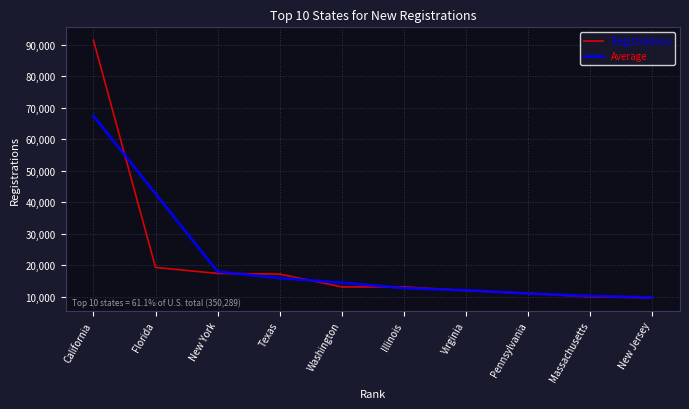

At which label does Average reach its peak?

California